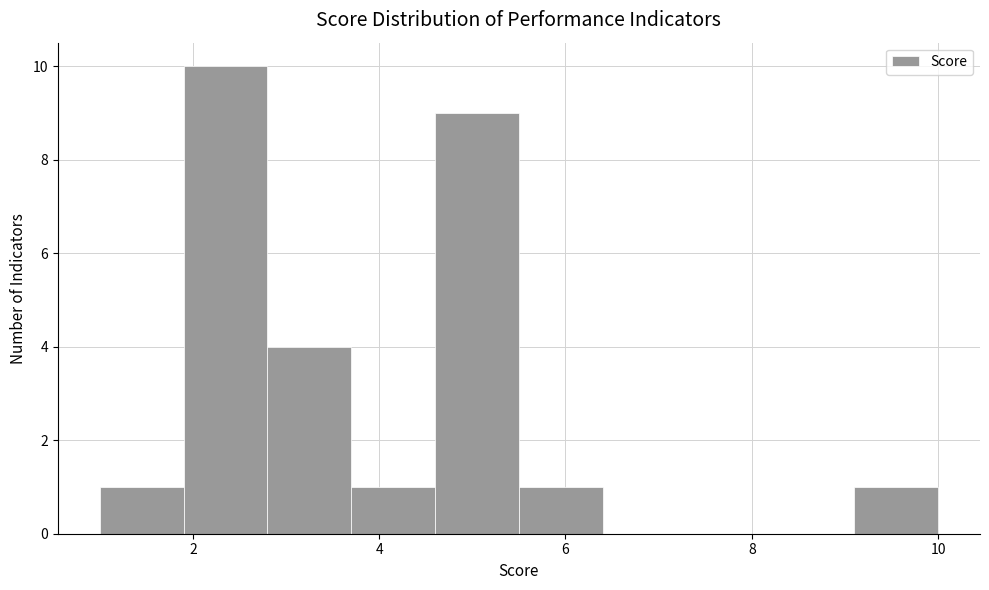

Reading left to right, transcribe this chart: for each bar, give the range it covers on the x-axis and its height. Neither the bar edges nor the heights are printed on the chart, so give them approximately, as read against the axes.

1.0 to 1.9: 1
1.9 to 2.8: 10
2.8 to 3.7: 4
3.7 to 4.6: 1
4.6 to 5.5: 9
5.5 to 6.4: 1
6.4 to 7.3: 0
7.3 to 8.2: 0
8.2 to 9.1: 0
9.1 to 10.0: 1